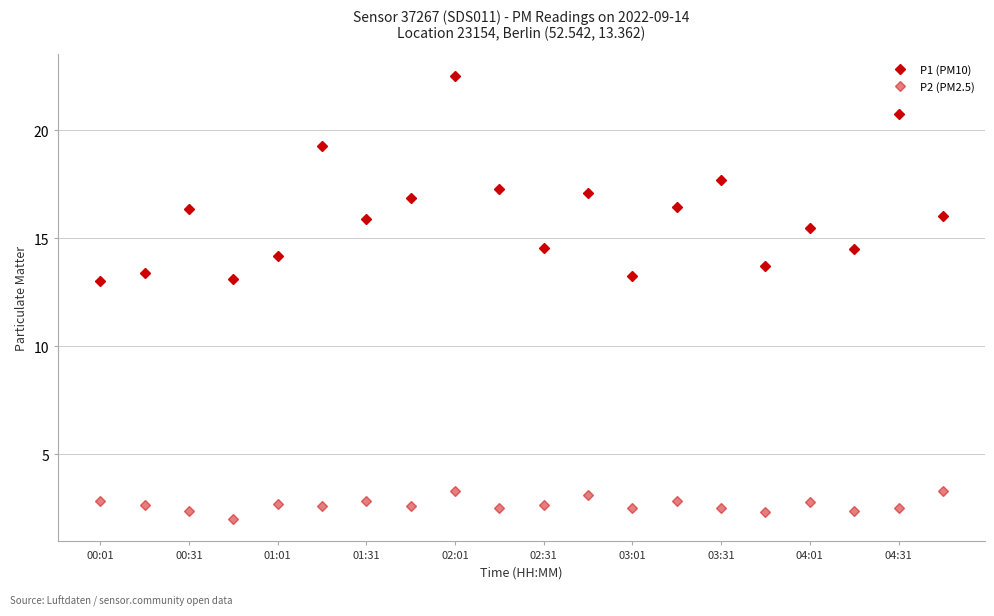

What is the difference between the second highest and minimum values in the P1 (PM10) series?

7.8